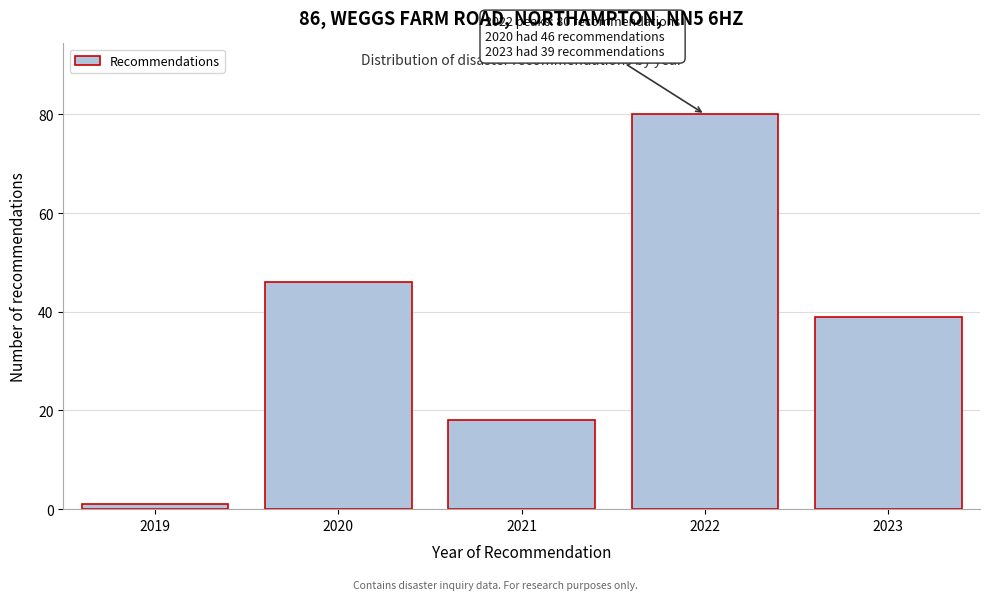

Reading right to left, transcribe all the data shown in this chart.

39	80	18	46	1